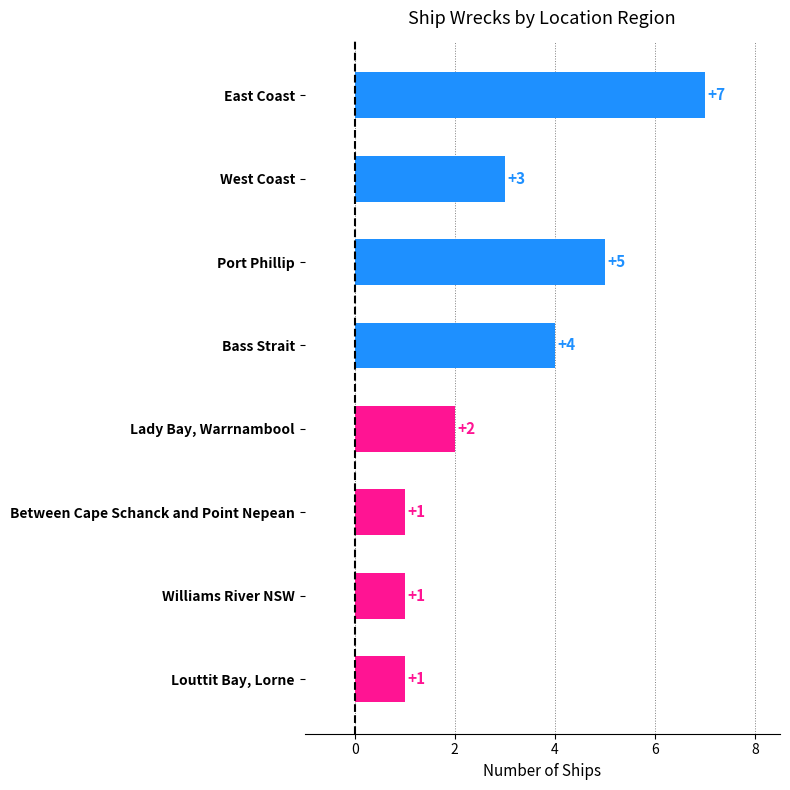

Where is the data nearest to the value 4?

Bass Strait